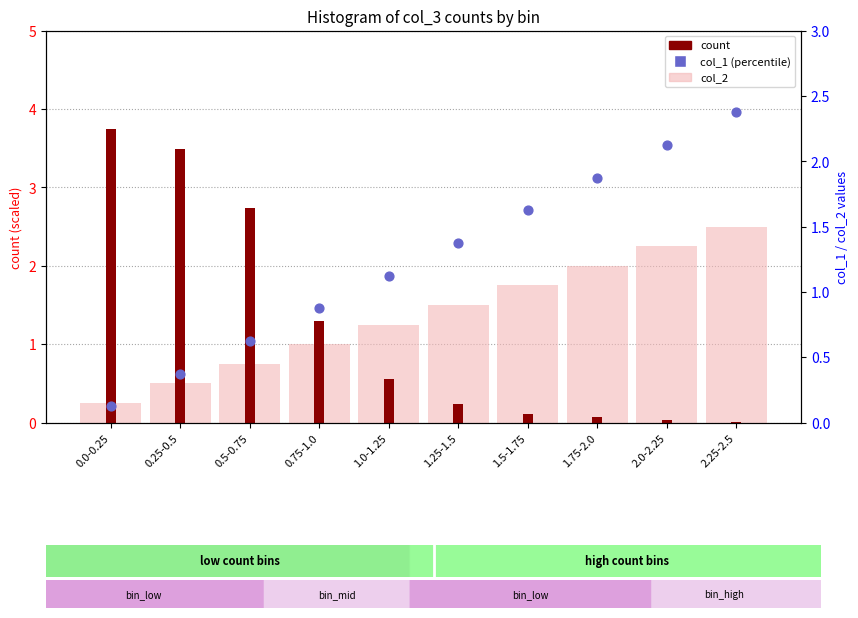

At how many categories does at least one series exceed 2?

5